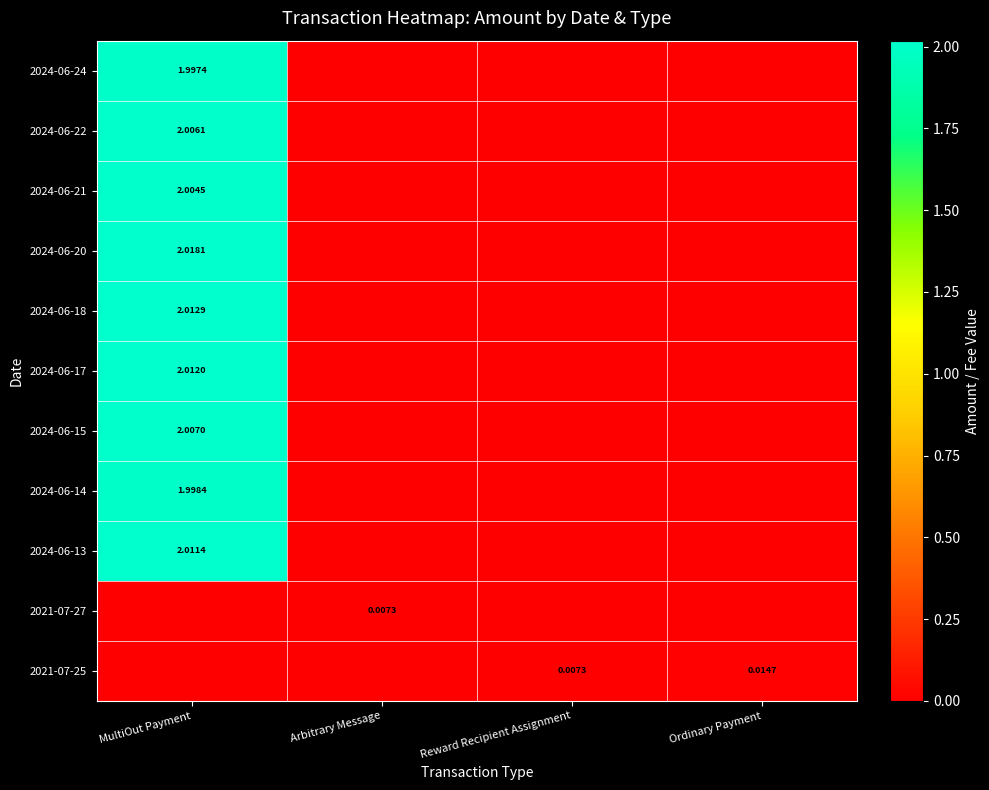

At Reward Recipient Assignment, list the series in order from largest to smallest.

2021-07-25, 2024-06-24, 2024-06-22, 2024-06-21, 2024-06-20, 2024-06-18, 2024-06-17, 2024-06-15, 2024-06-14, 2024-06-13, 2021-07-27